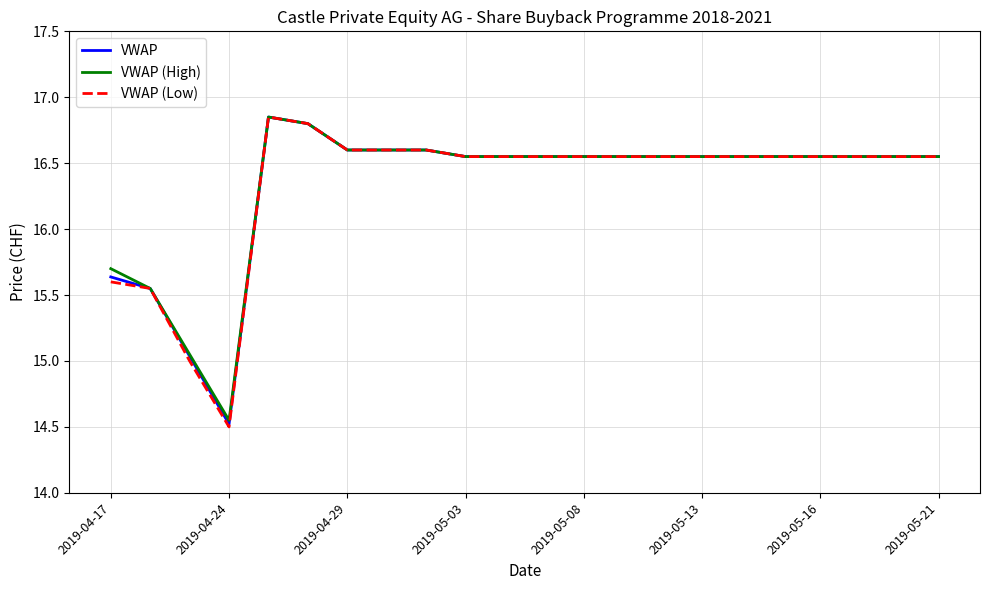

Which series has the widest spread of values?

VWAP (Low)